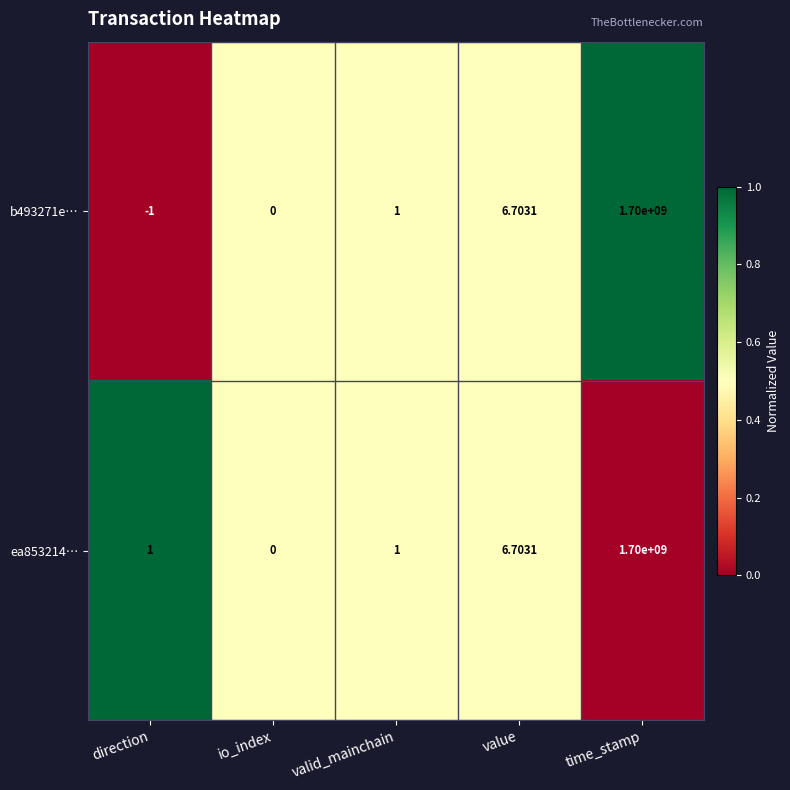

At which label does b493271e… reach its peak?

time_stamp